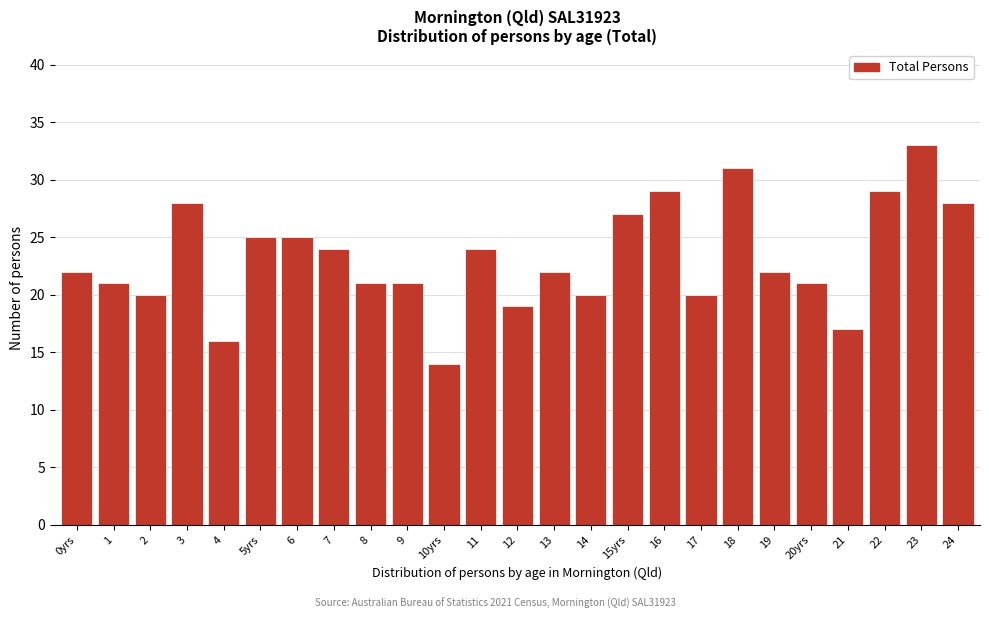

Reading right to left, what are all the values shown in this chart?

28	33	29	17	21	22	31	20	29	27	20	22	19	24	14	21	21	24	25	25	16	28	20	21	22